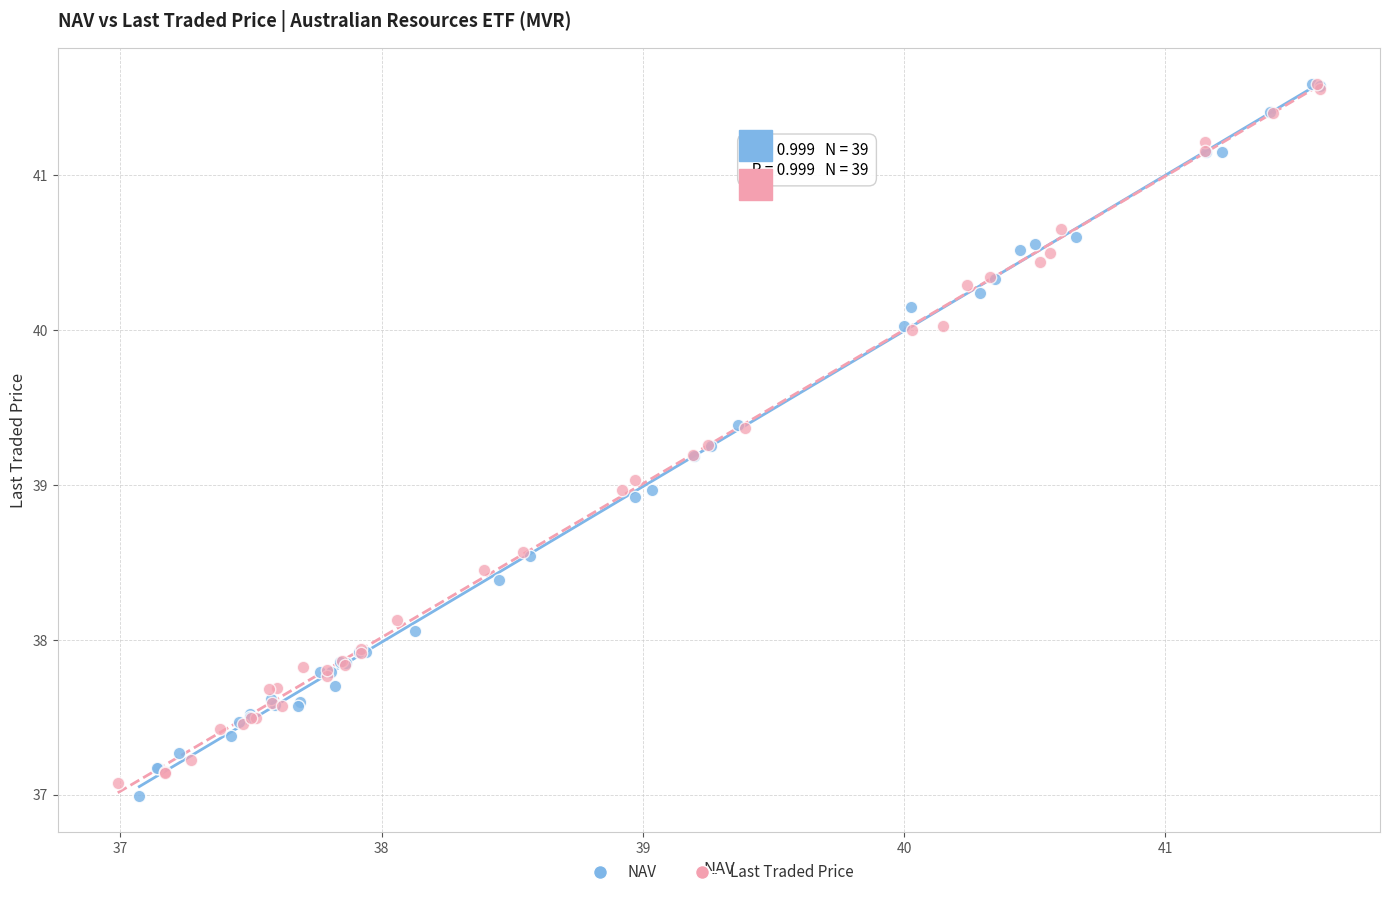

What are all the series names shown in the legend?

NAV, Last Traded Price